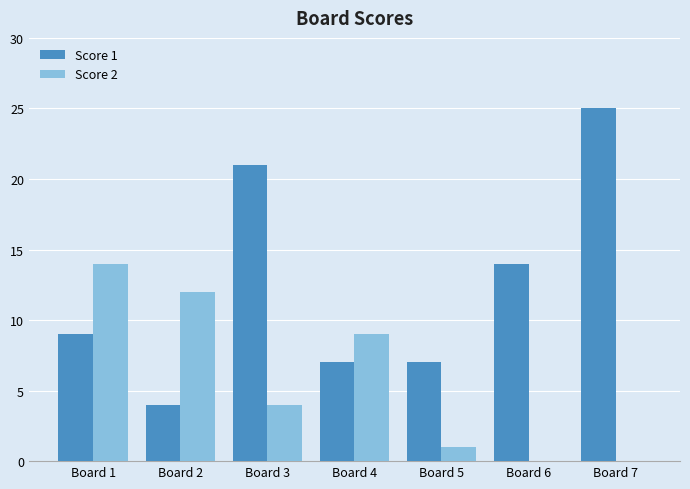

Count the number of data series in this chart.

2